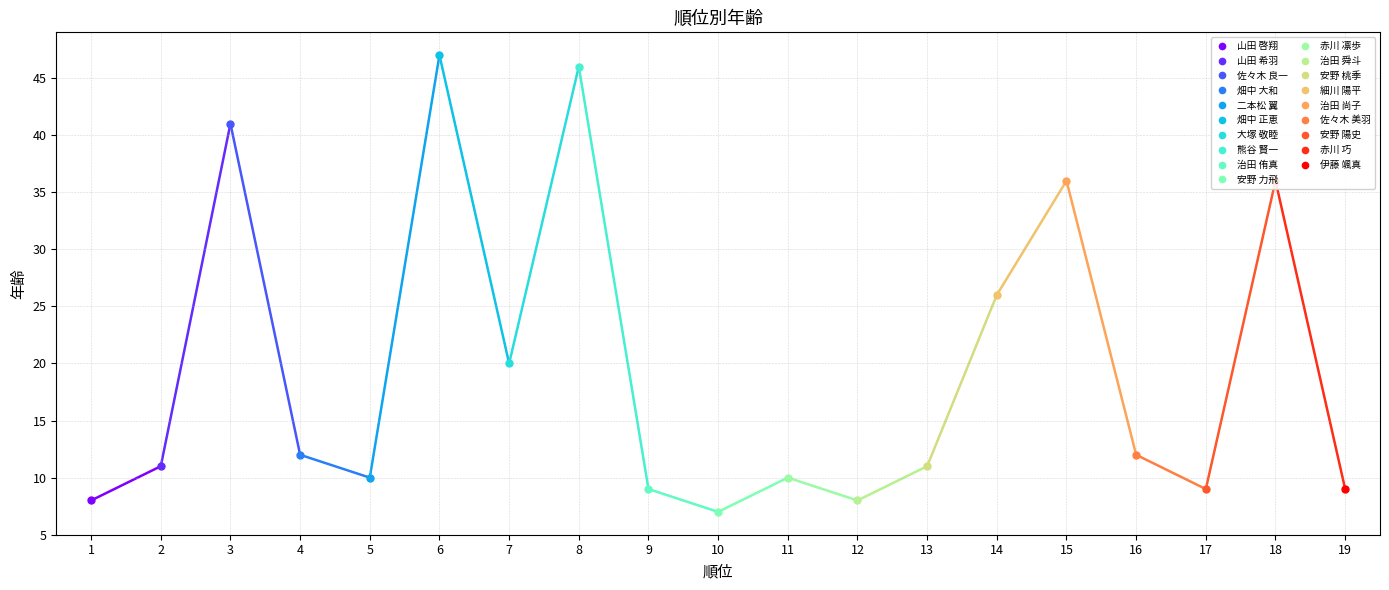

How many data points are above 11?

9